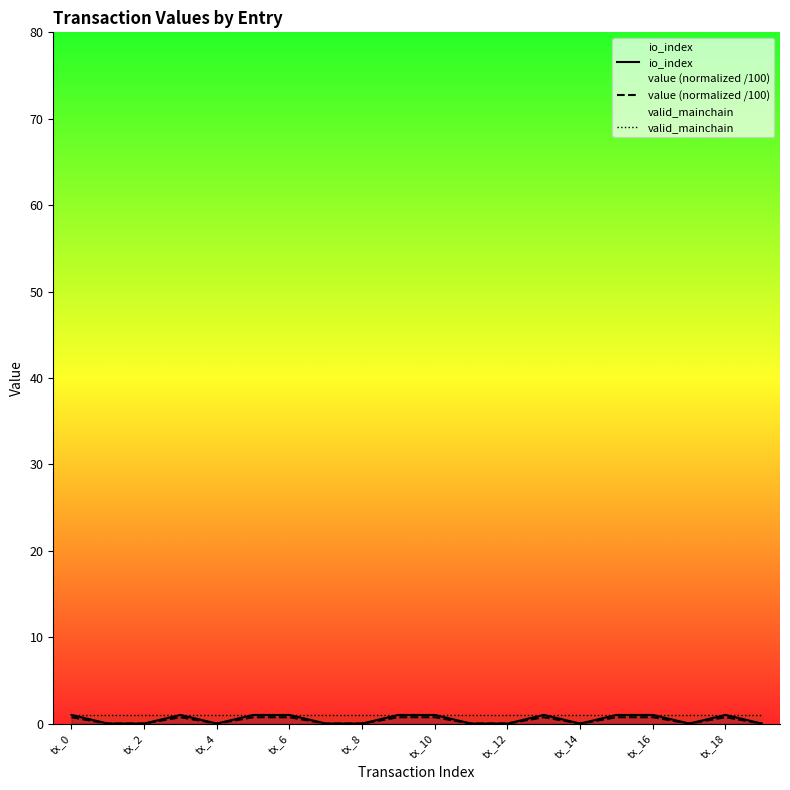

Is the value of io_index at tx_8 greater than the value of valid_mainchain at tx_18?

No